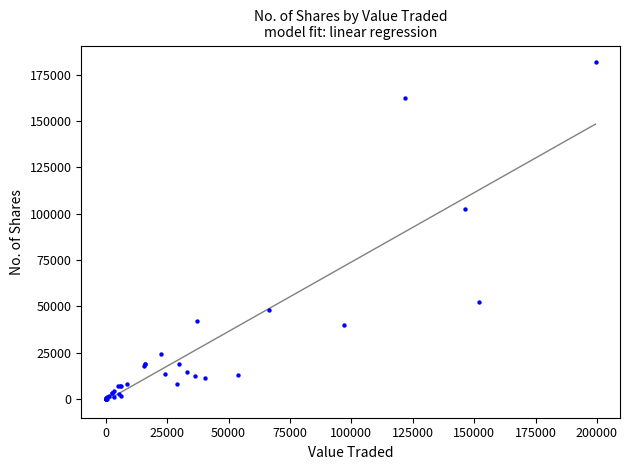

What Y value in the scatter plot is closest to 90824?

102571